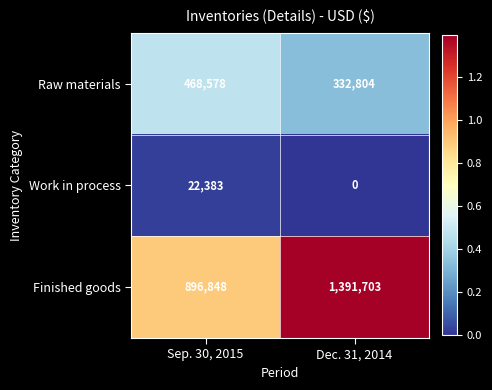

Count the number of categories in the chart.

2